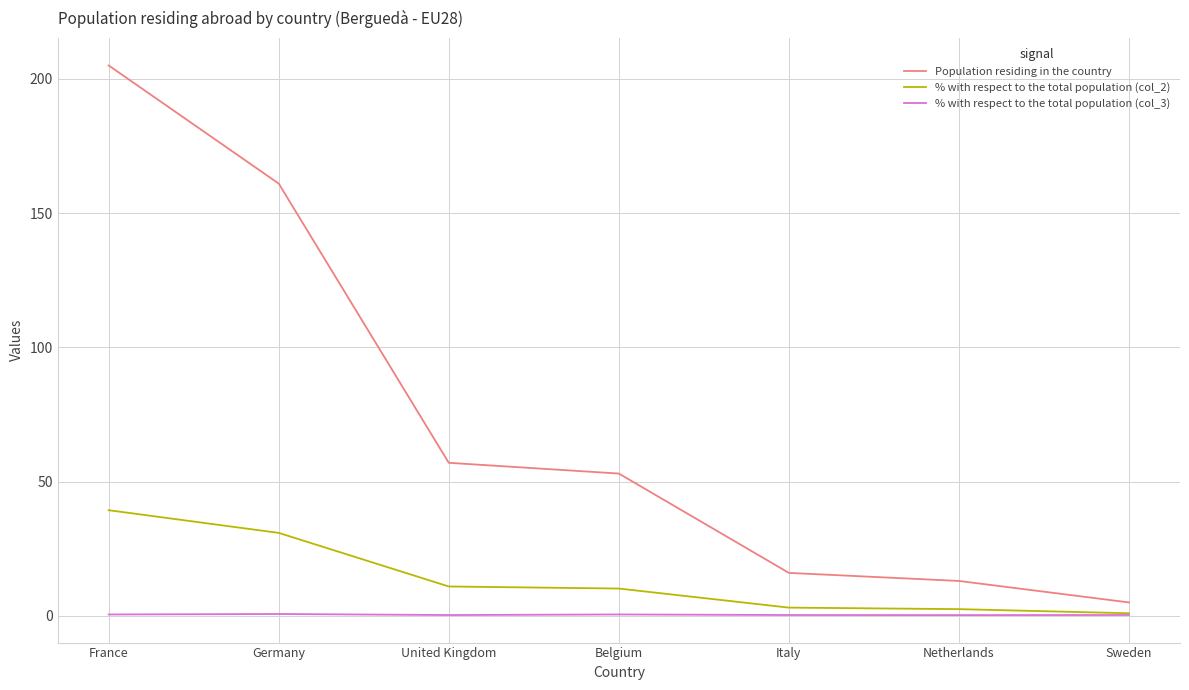

Is the value of Population residing in the country at Netherlands greater than the value of % with respect to the total population (col_2) at Sweden?

Yes